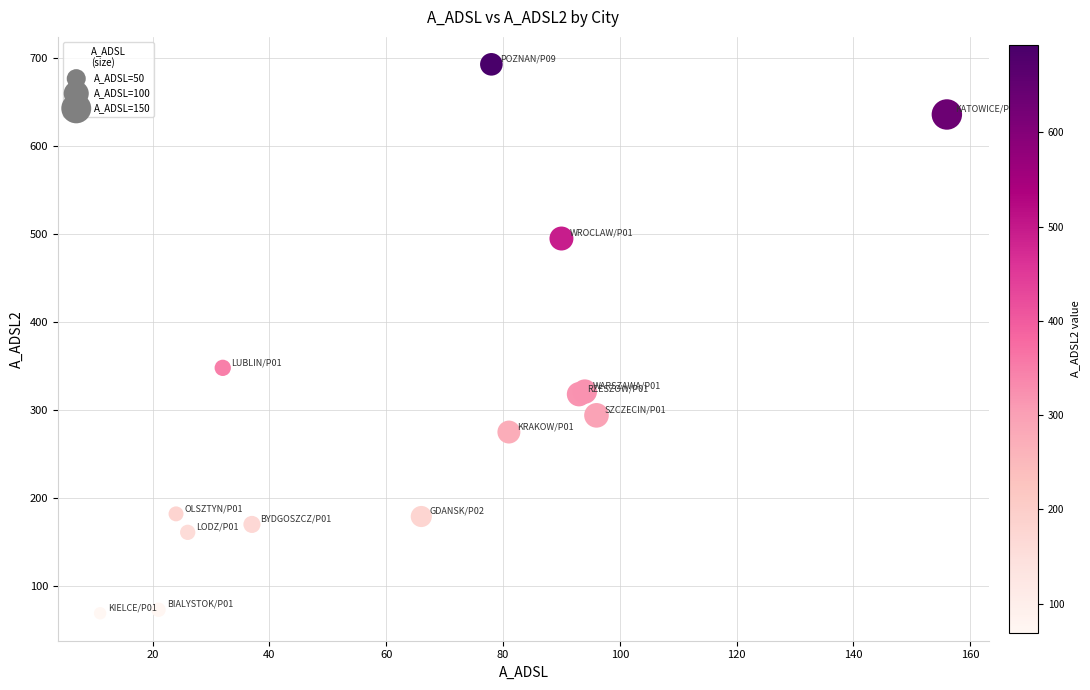

What Y value in the scatter plot is closest to 381?

348